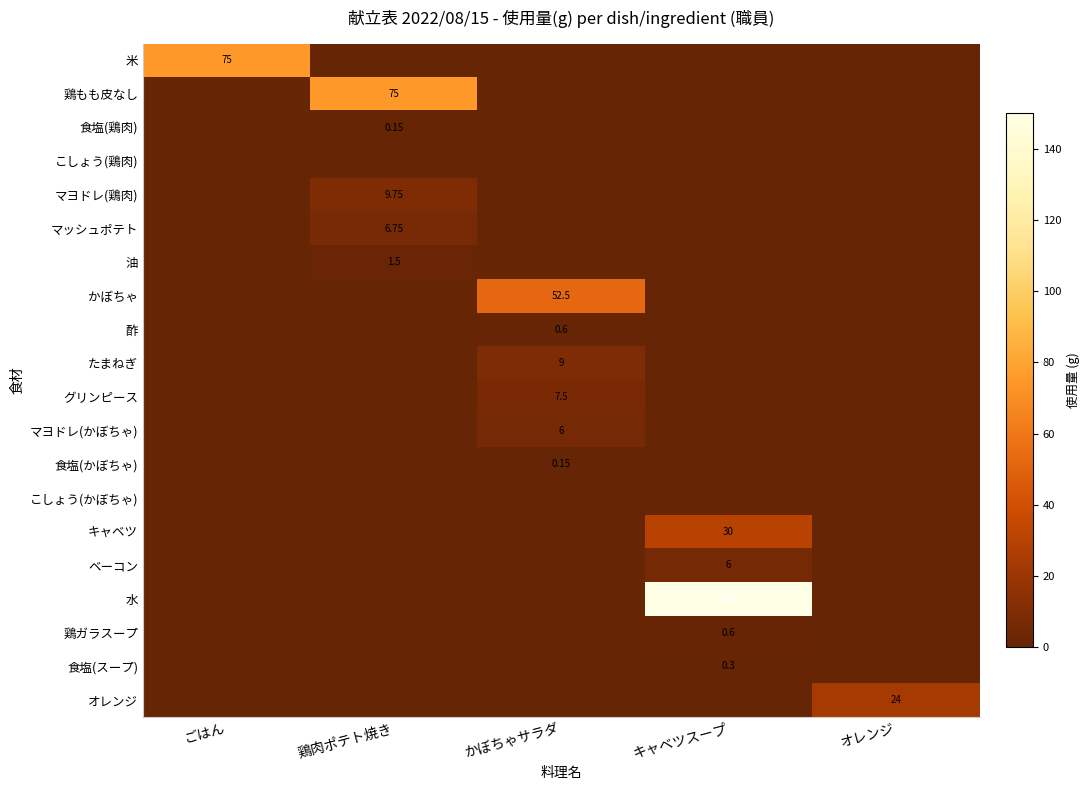

At かぼちゃサラダ, list the series in order from smallest to largest.

米, 鶏もも皮なし, 食塩(鶏肉), こしょう(鶏肉), マヨドレ(鶏肉), マッシュポテト, 油, こしょう(かぼちゃ), キャベツ, ベーコン, 水, 鶏ガラスープ, 食塩(スープ), オレンジ, 食塩(かぼちゃ), 酢, マヨドレ(かぼちゃ), グリンピース, たまねぎ, かぼちゃ